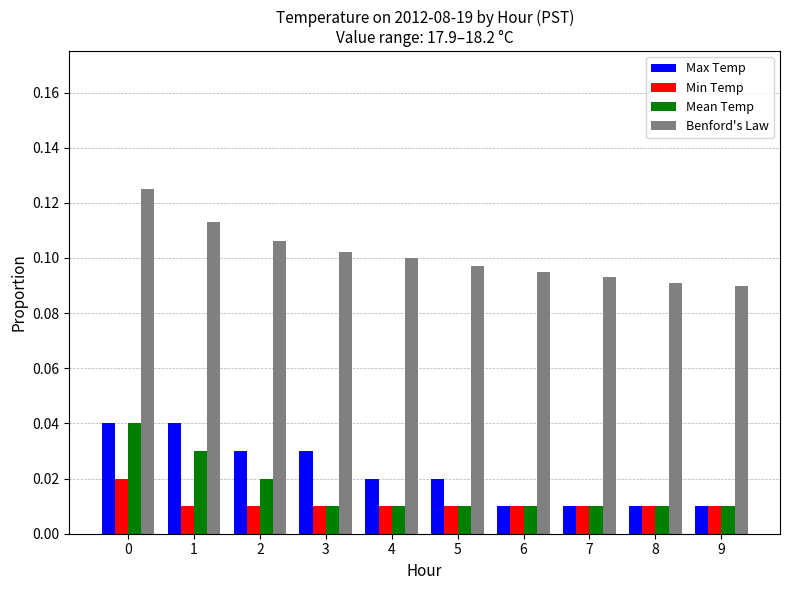

Between 3 and 7, which series saw the biggest shift?

Max Temp